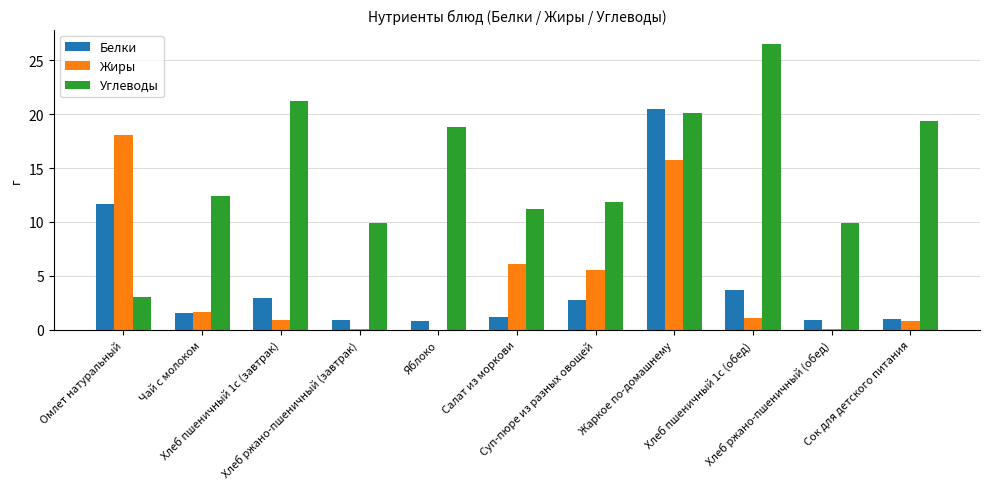

What is the sum of the Жиры values at Жаркое по-домашнему and Омлет натуральный?

33.8